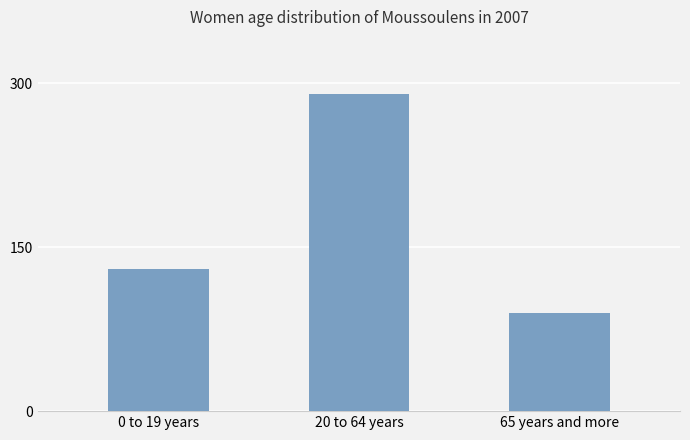

What is the change in value from 20 to 64 years to 65 years and more?

-200